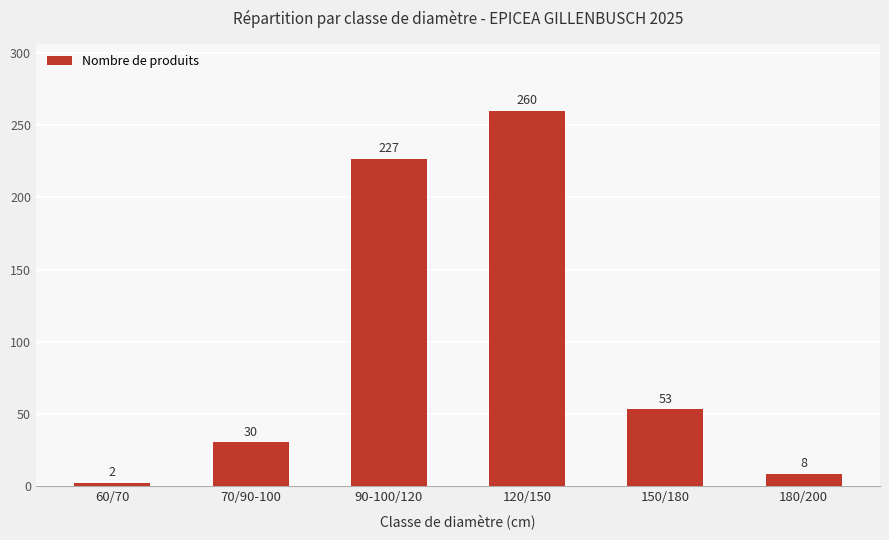

What is the value of the 2nd bar from the left?

30